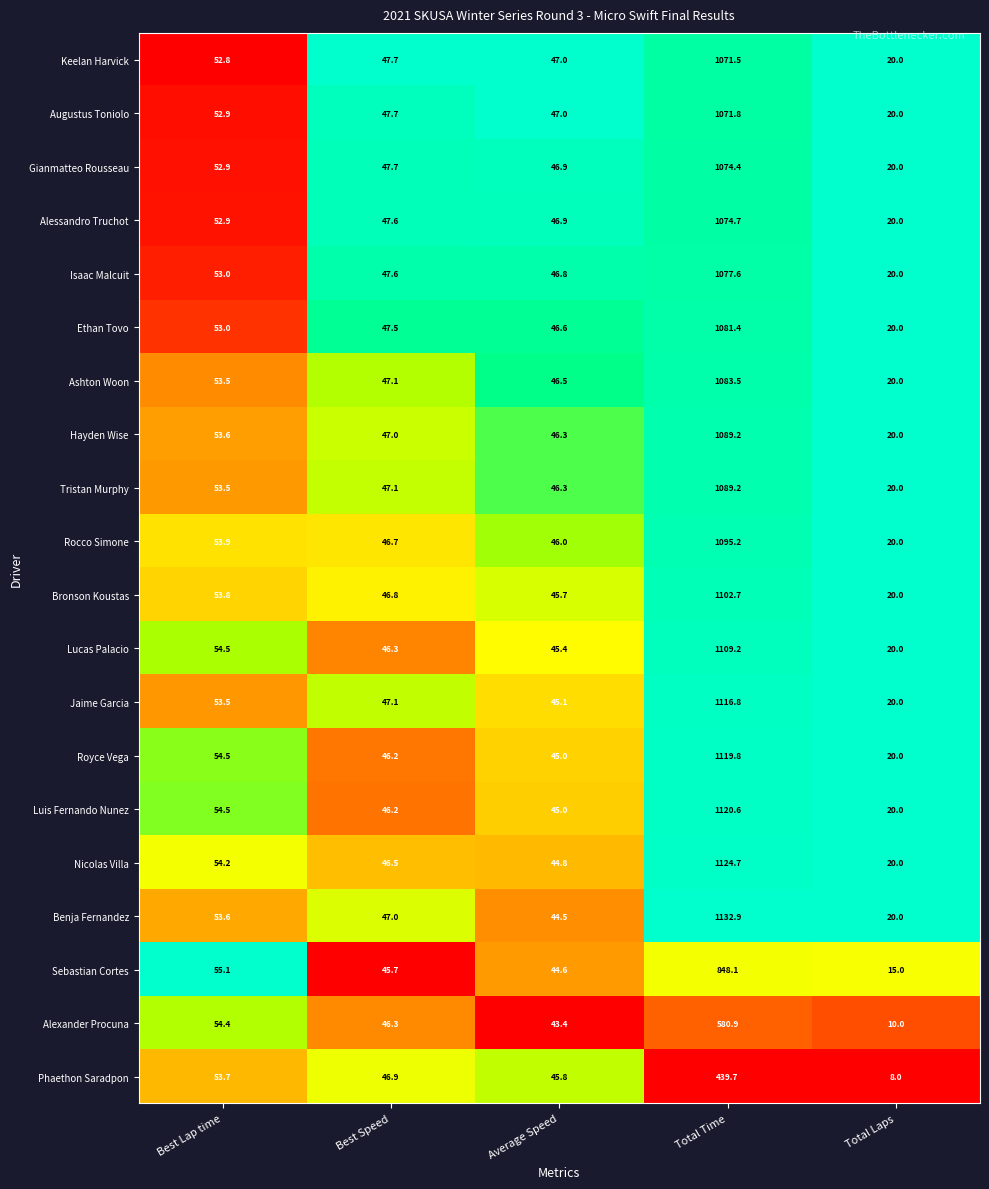

What is the spread (max minus min) of values at Best Speed?

2.0